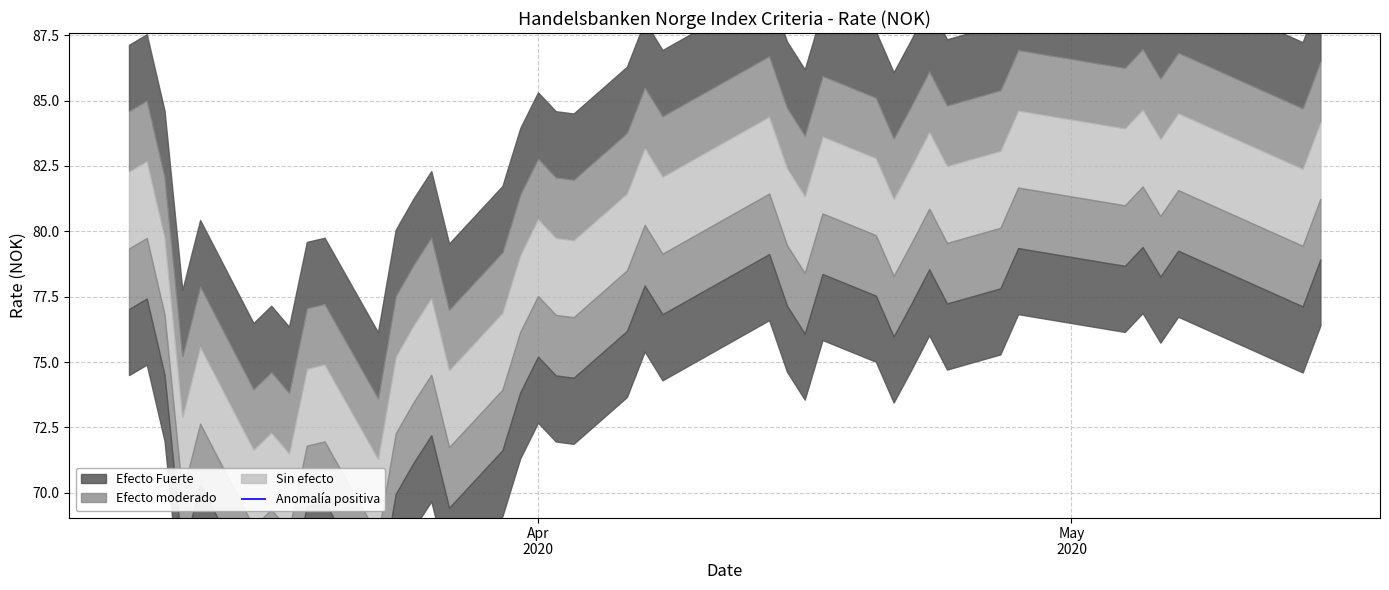

The value at 16.04.2020 is 79.9. True or false?

True